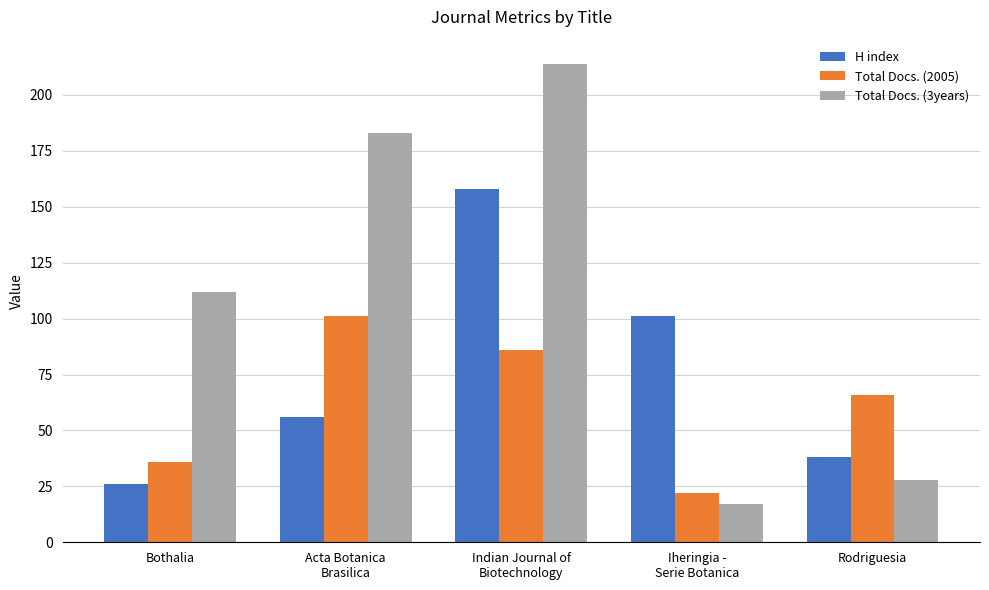

Are the bars horizontal?

No